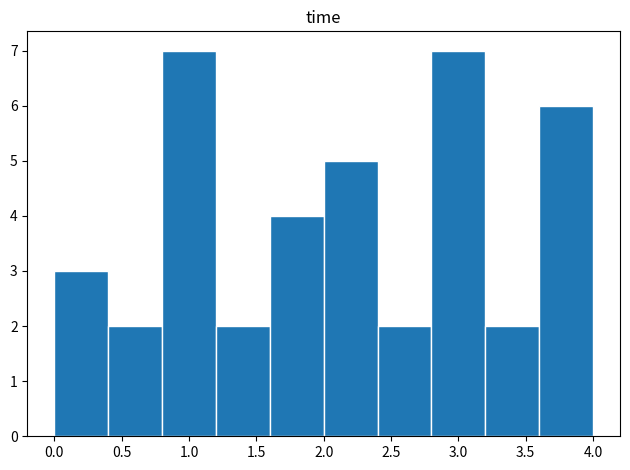

How tall is the bar that spans 2.0 to 2.4 on the x-axis? The values are not printed on the chart, so give them approximately, as read against the axis.

5